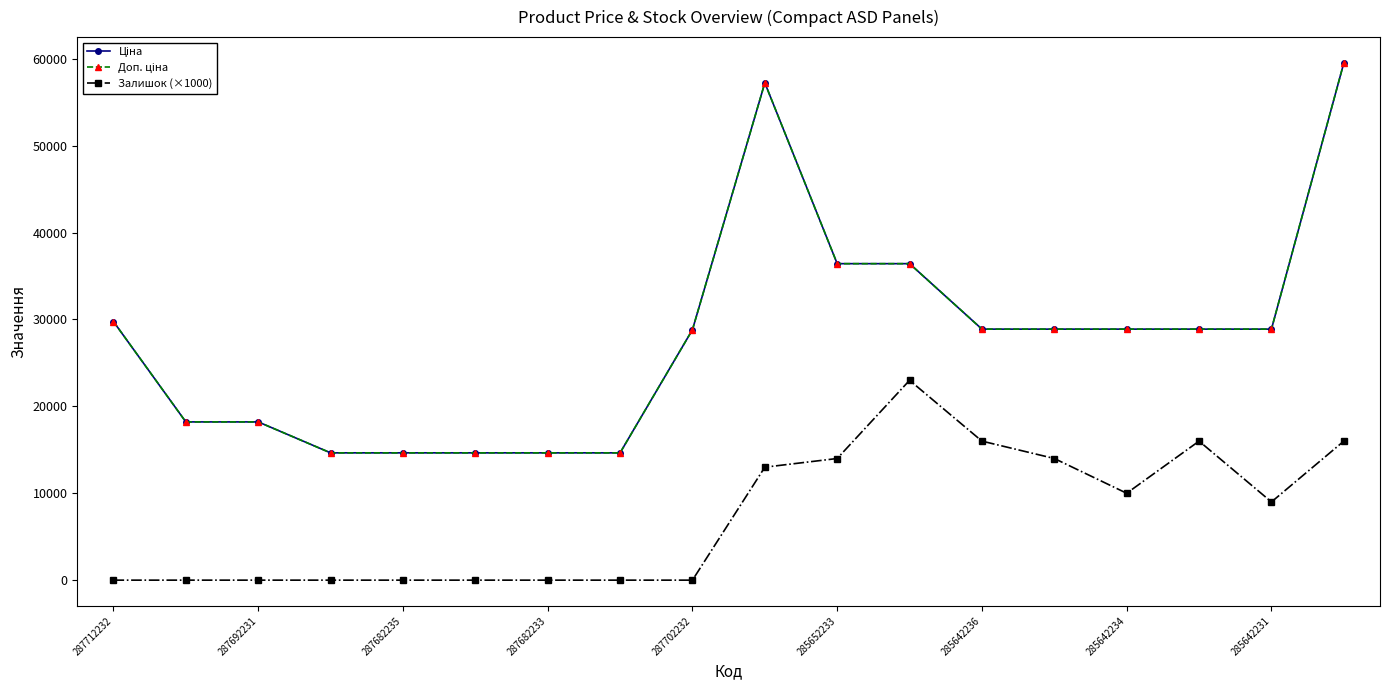

True or false: Доп. ціна and Ціна cross at least once.

False